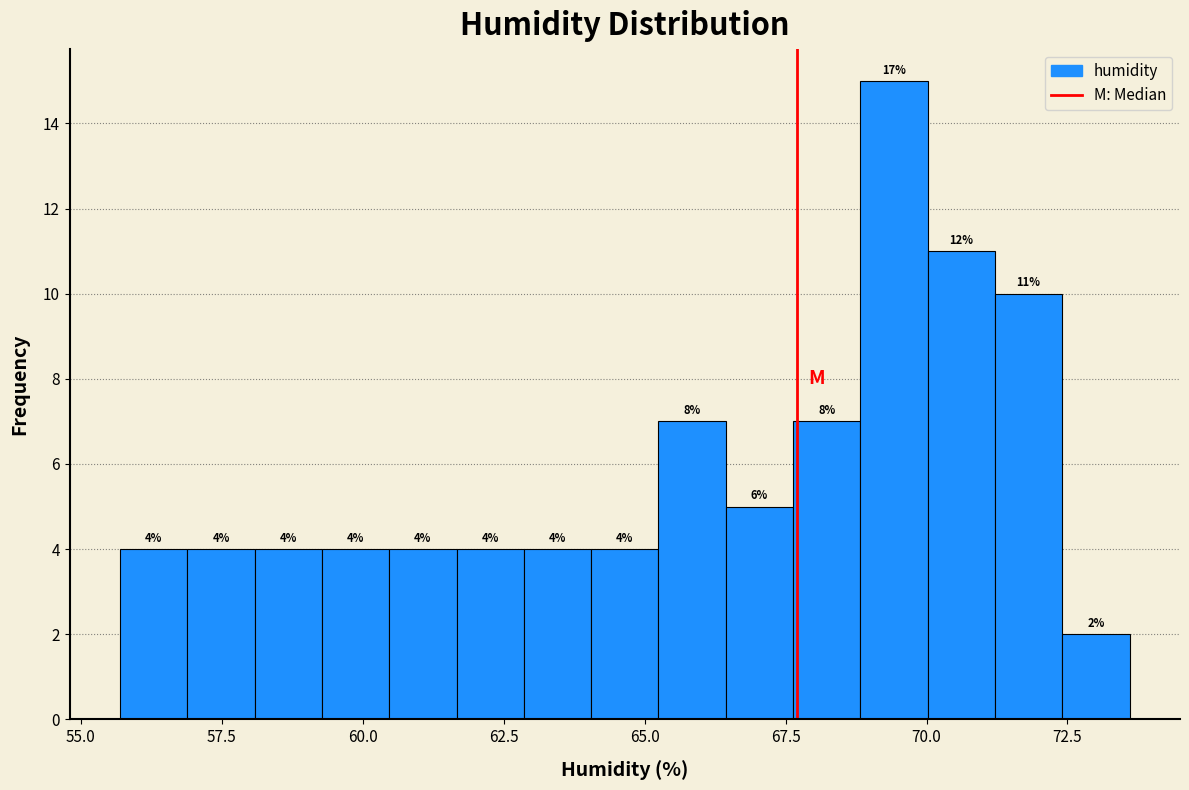

Read against the x-axis, roughly where is the centre of the tallest bar?

69.5